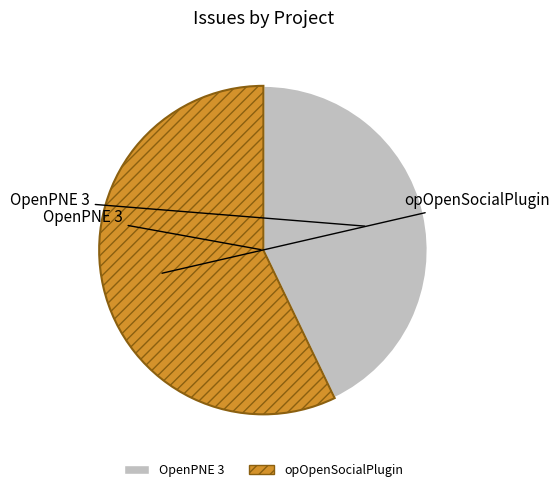

Is there a majority slice in this chart?

Yes